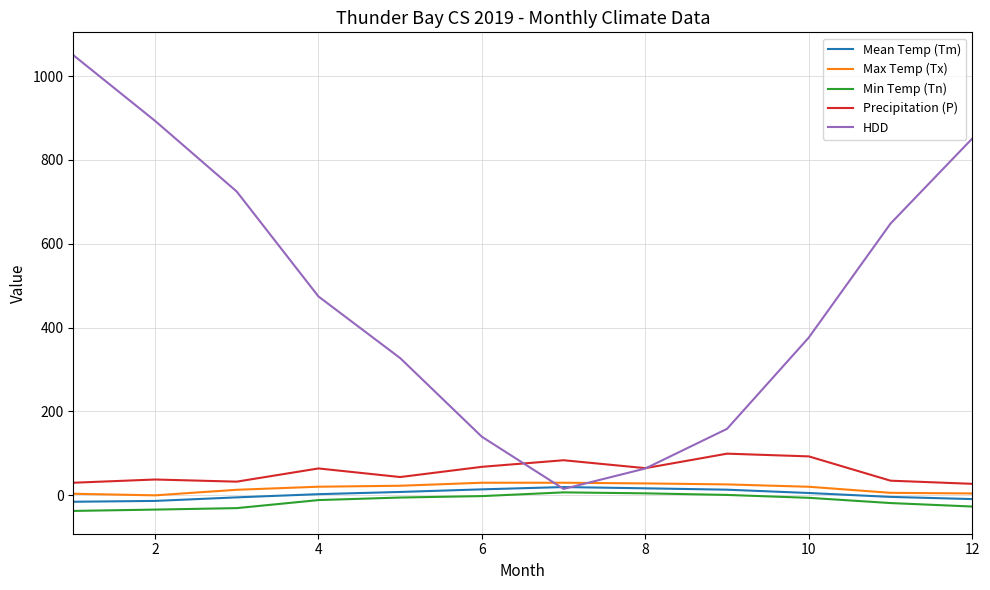

True or false: Min Temp (Tn) and Precipitation (P) cross at least once.

False